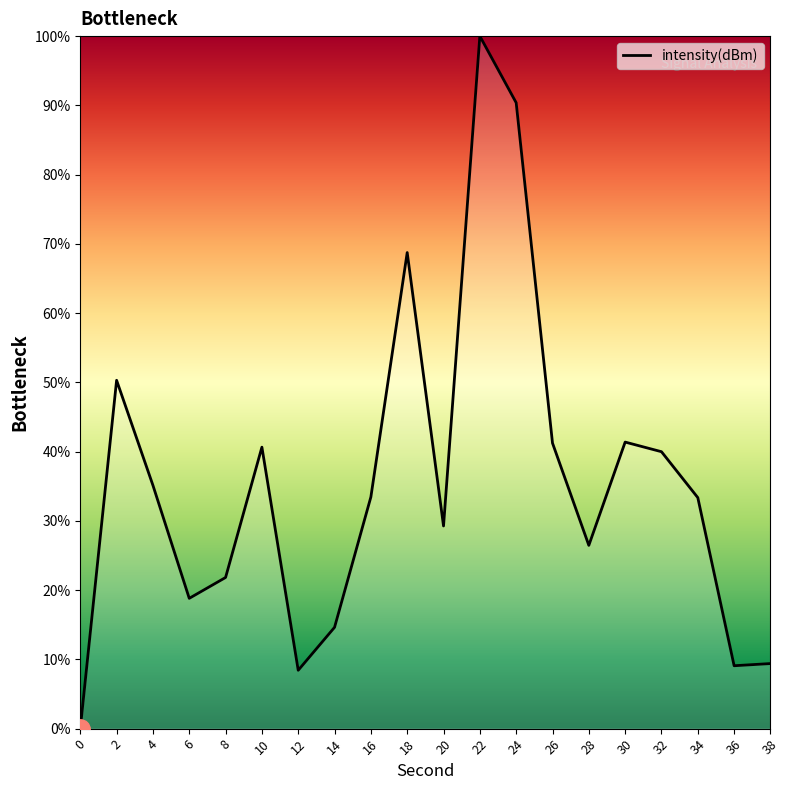

What is the ratio of the value at 12 to the value at 26?

0.2